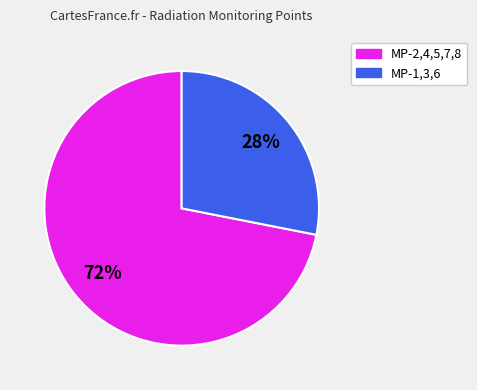

To the nearest percent, what portion does MP-2,4,5,7,8 represent?

72%